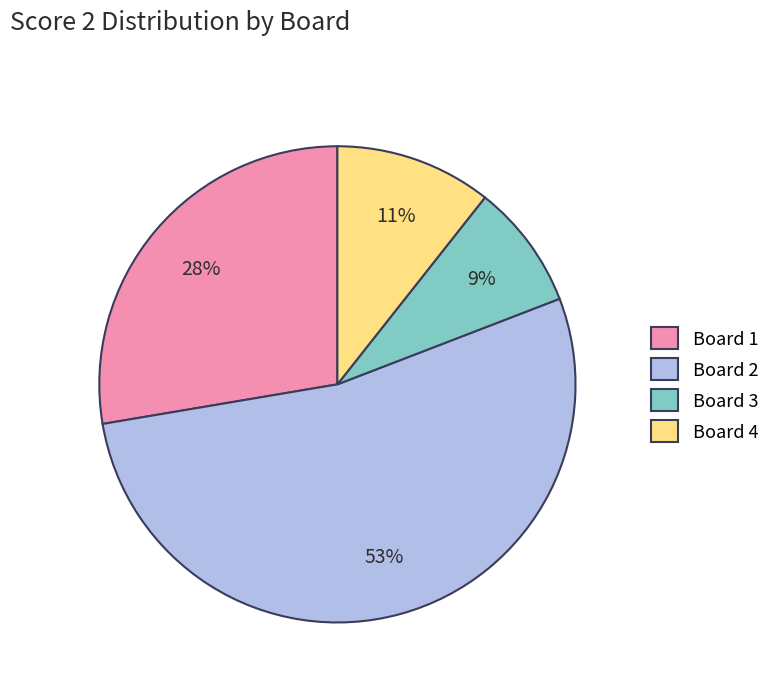

Rank the categories by value from highest to lowest.

Board 2, Board 1, Board 4, Board 3